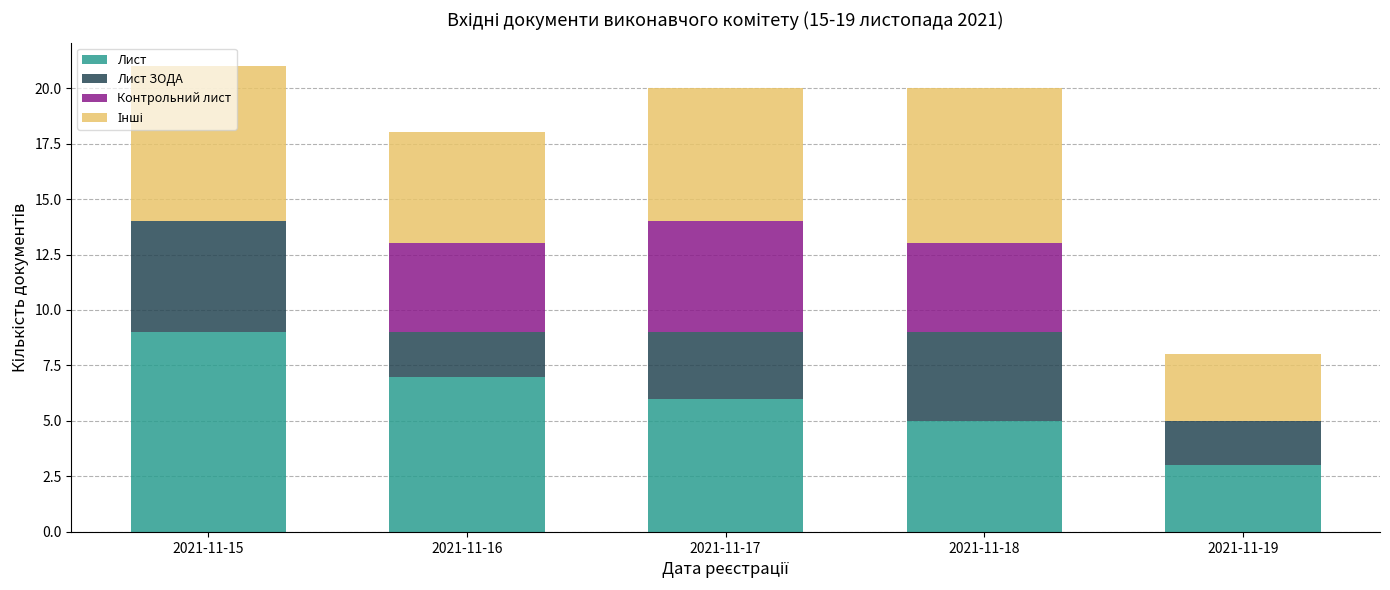

Which category has the highest value in the Лист series?

2021-11-15